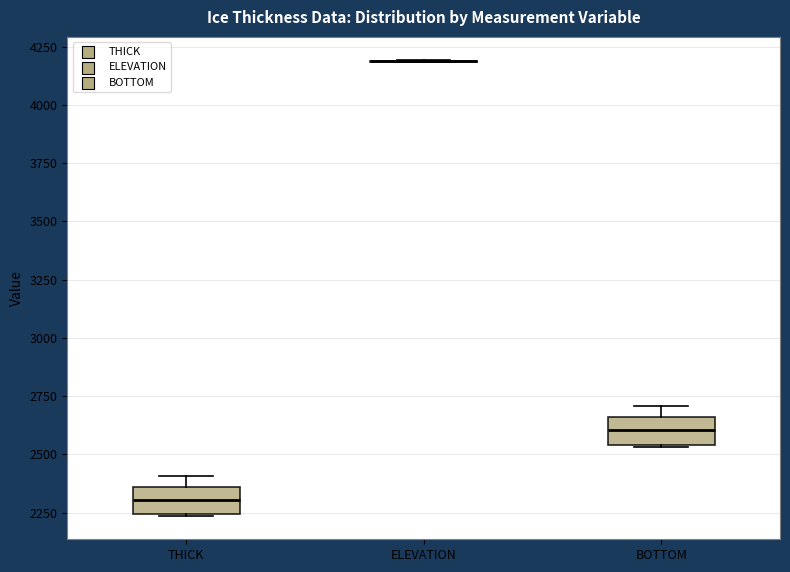

Reading left to right, read every box against the y-axis: the position of its median line, the range the box covers, and the ends of its whiskers. The values are not printed on the chart, so give them approximately, as read against the axis.

THICK: median 2300, box 2250 to 2350, whiskers 2250 to 2400
ELEVATION: box collapsed to a line at 4200, whiskers 4200 to 4200
BOTTOM: median 2600, box 2550 to 2650, whiskers 2550 to 2700